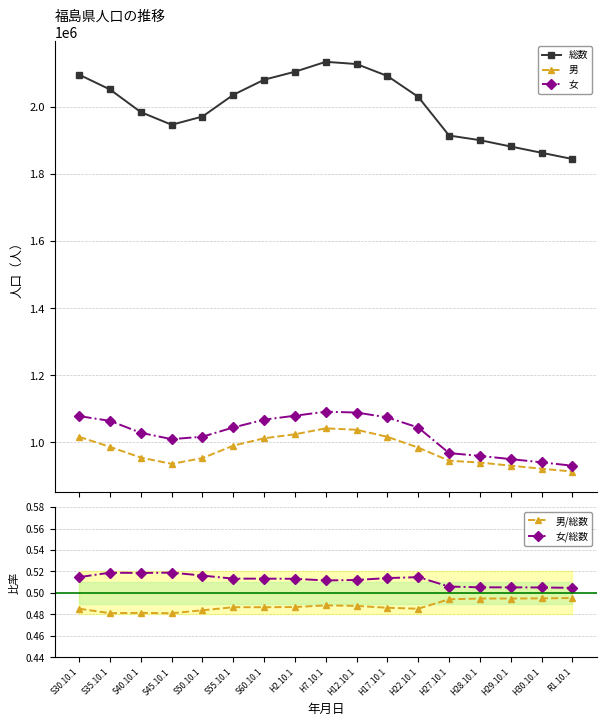

Reading left to right, what are all the values shown in this chart?

総数: S30.10.1=2095237.0	S35.10.1=2051137.0	S40.10.1=1983754.0	S45.10.1=1946077.0	S50.10.1=1970616.0	S55.10.1=2035272.0	S60.10.1=2080304.0	H2.10.1=2104058.0	H7.10.1=2133592.0	H12.10.1=2126935.0	H17.10.1=2091319.0	H22.10.1=2029064.0	H27.10.1=1914039.0	H28.10.1=1900253.0	H29.10.1=1881382.0	H30.10.1=1862705.0	R1.10.1=1844173.0
男: S30.10.1=1016756.0	S35.10.1=986836.0	S40.10.1=954988.0	S45.10.1=936202.0	S50.10.1=953449.0	S55.10.1=990575.0	S60.10.1=1012456.0	H2.10.1=1024354.0	H7.10.1=1042030.0	H12.10.1=1037787.0	H17.10.1=1016724.0	H22.10.1=984682.0	H27.10.1=945660.0	H28.10.1=940202.0	H29.10.1=930915.0	H30.10.1=921891.0	R1.10.1=913373.0
女: S30.10.1=1078481.0	S35.10.1=1064301.0	S40.10.1=1028766.0	S45.10.1=1009875.0	S50.10.1=1017167.0	S55.10.1=1044697.0	S60.10.1=1067848.0	H2.10.1=1079704.0	H7.10.1=1091562.0	H12.10.1=1089148.0	H17.10.1=1074595.0	H22.10.1=1044382.0	H27.10.1=968379.0	H28.10.1=960051.0	H29.10.1=950467.0	H30.10.1=940814.0	R1.10.1=930800.0
男/総数: S30.10.1=0.5	S35.10.1=0.5	S40.10.1=0.5	S45.10.1=0.5	S50.10.1=0.5	S55.10.1=0.5	S60.10.1=0.5	H2.10.1=0.5	H7.10.1=0.5	H12.10.1=0.5	H17.10.1=0.5	H22.10.1=0.5	H27.10.1=0.5	H28.10.1=0.5	H29.10.1=0.5	H30.10.1=0.5	R1.10.1=0.5
女/総数: S30.10.1=0.5	S35.10.1=0.5	S40.10.1=0.5	S45.10.1=0.5	S50.10.1=0.5	S55.10.1=0.5	S60.10.1=0.5	H2.10.1=0.5	H7.10.1=0.5	H12.10.1=0.5	H17.10.1=0.5	H22.10.1=0.5	H27.10.1=0.5	H28.10.1=0.5	H29.10.1=0.5	H30.10.1=0.5	R1.10.1=0.5